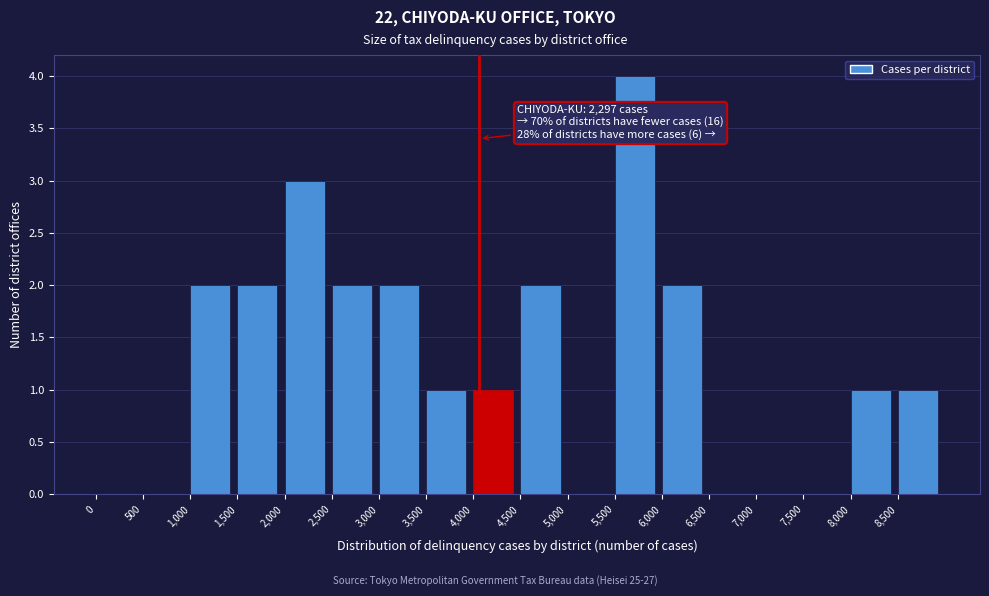

Which range on the x-axis has the tallest bar?

5500 to 6000